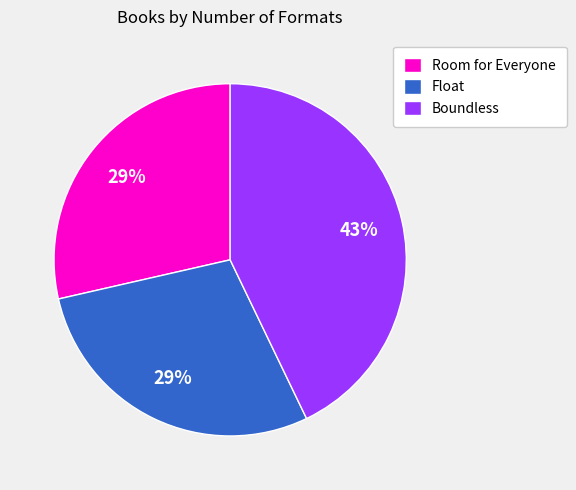

What is the largest slice in the pie chart?

Boundless